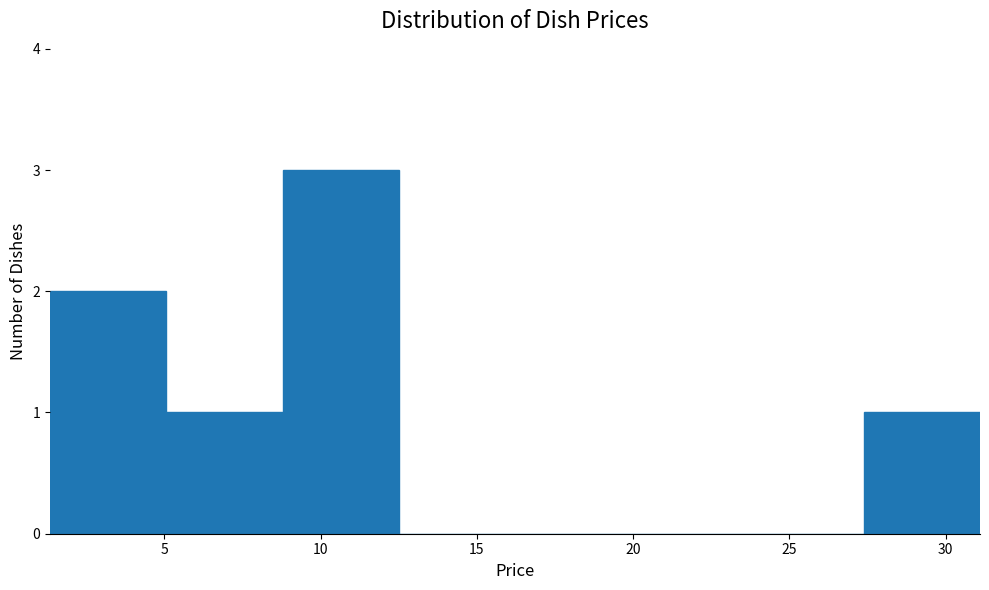

How tall is the bar that spans 5.0 to 9.0 on the x-axis? Neither the bar edges nor the heights are printed on the chart, so give them approximately, as read against the axes.

1